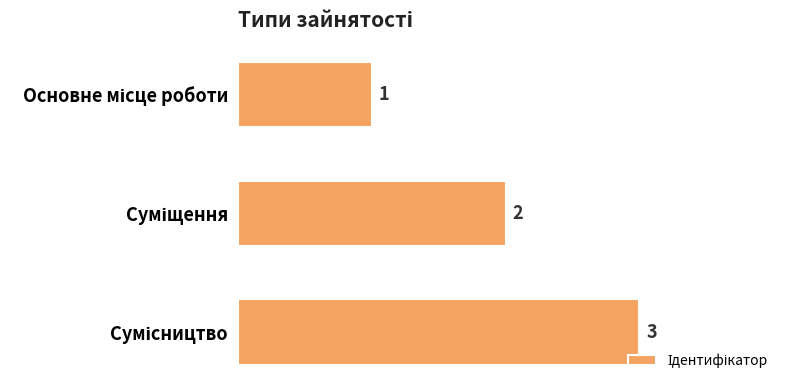

What is the sum of all values?

6